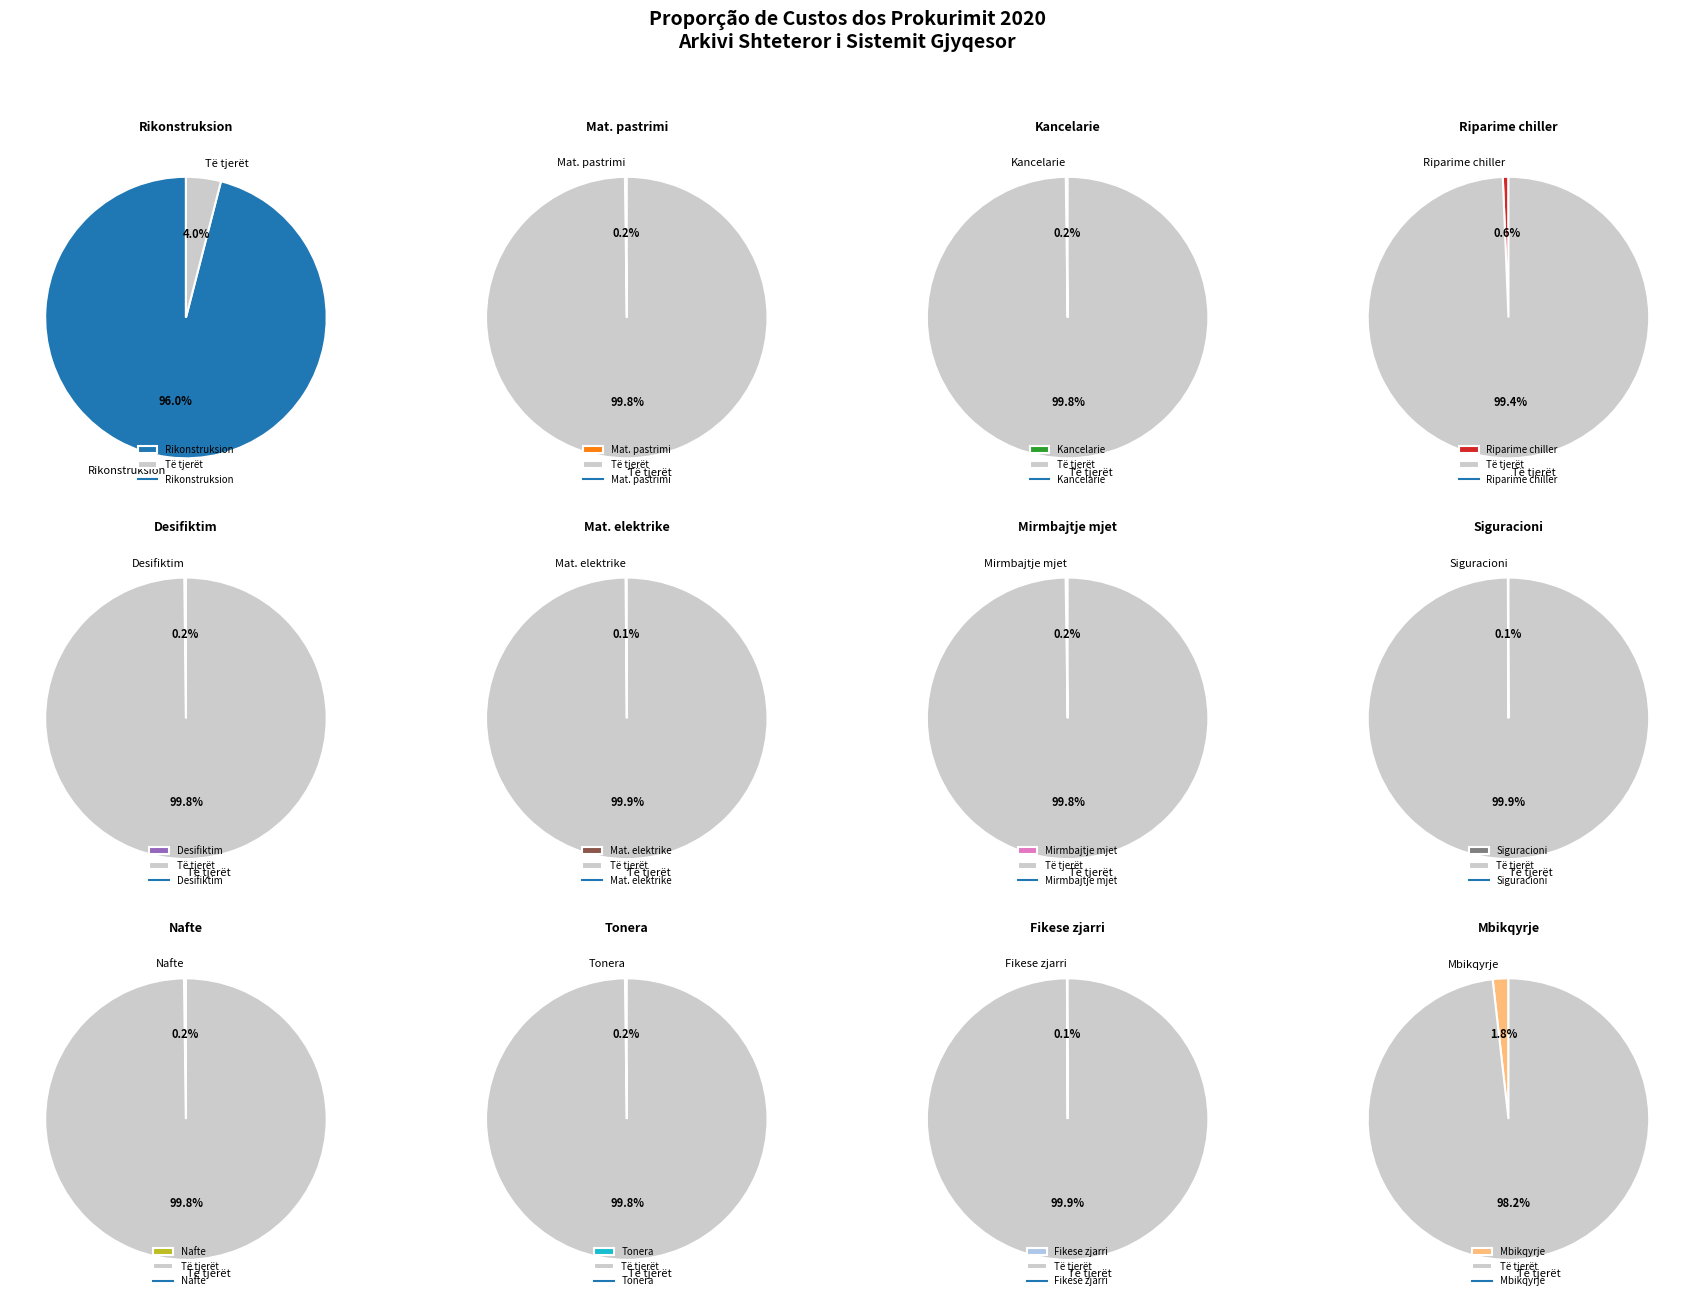

Which category has the smallest portion of the pie?

Shpenzime siguracioni